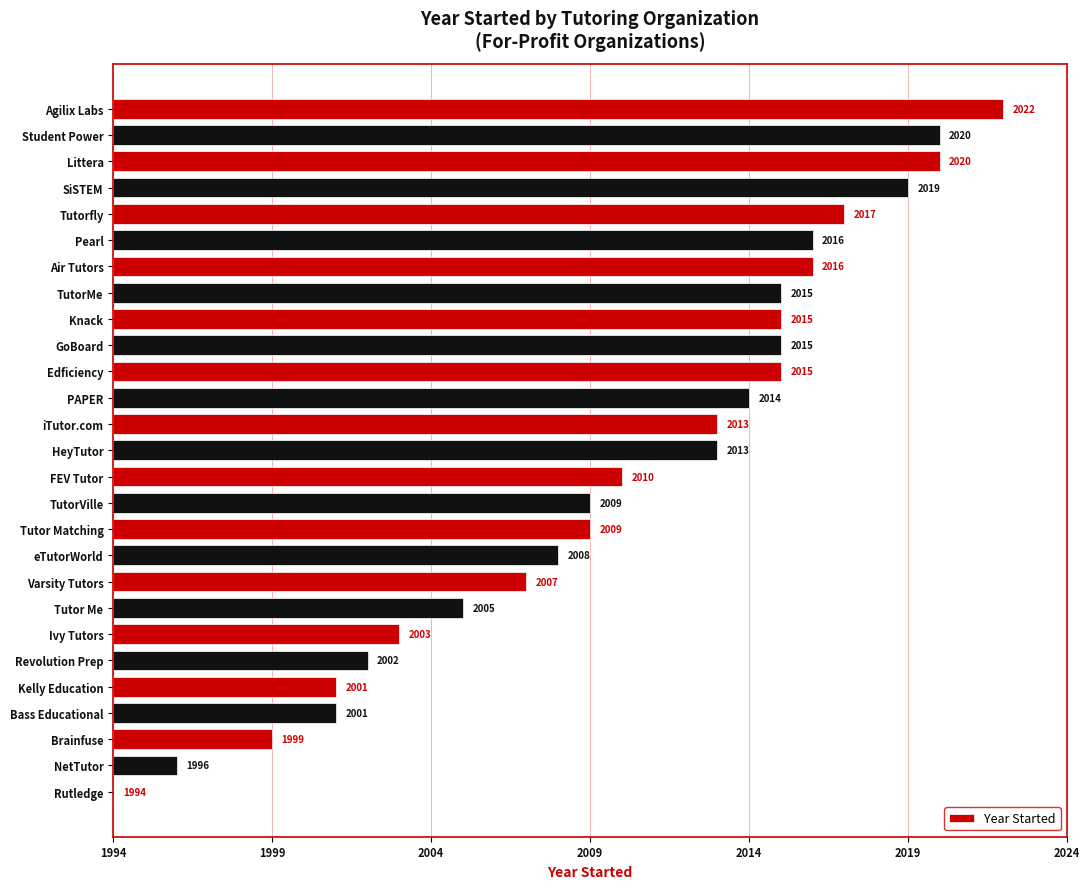

Where is the data nearest to the value 14?

eTutorWorld